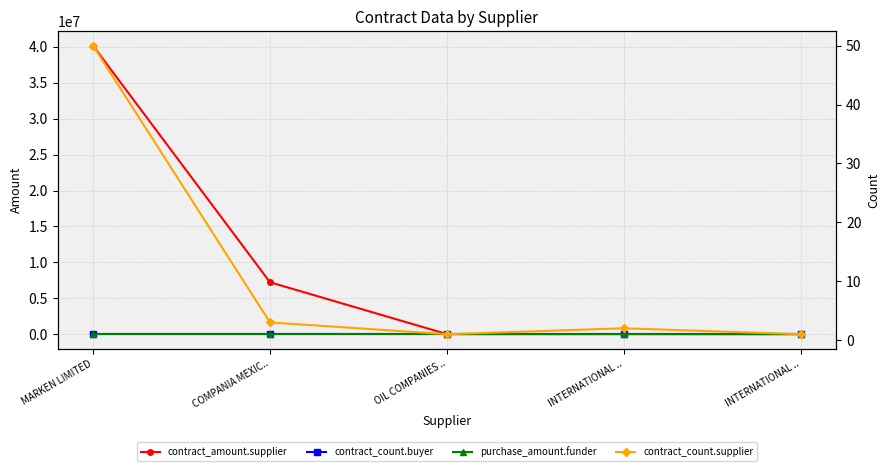

At how many categories does at least one series exceed 7211179?

2